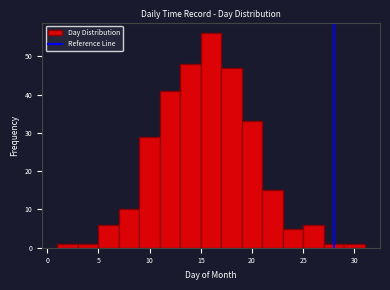

Reading left to right, transcribe this chart: for each bar, give the range it covers on the x-axis and its height. The values are not printed on the chart, so give them approximately, as read against the axis.

1 to 3: 1
3 to 5: 1
5 to 7: 6
7 to 9: 10
9 to 11: 29
11 to 13: 41
13 to 15: 48
15 to 17: 56
17 to 19: 47
19 to 21: 33
21 to 23: 15
23 to 25: 5
25 to 27: 6
27 to 29: 1
29 to 31: 1